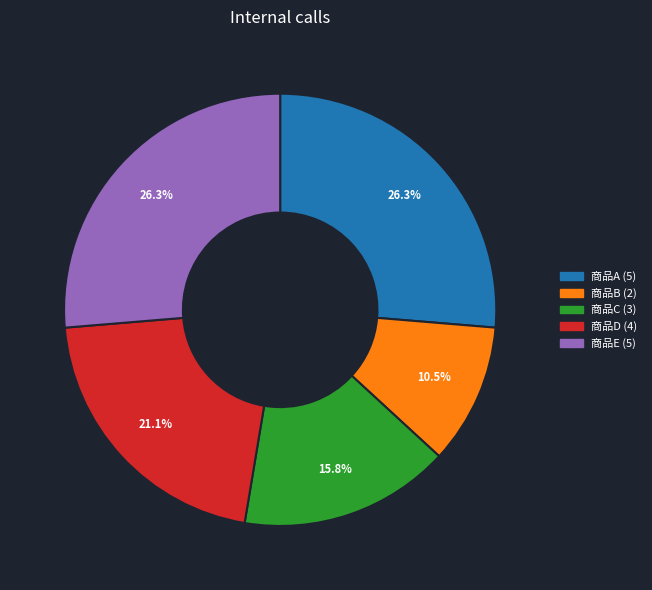

True or false: 商品A accounts for 26% of the total.

True